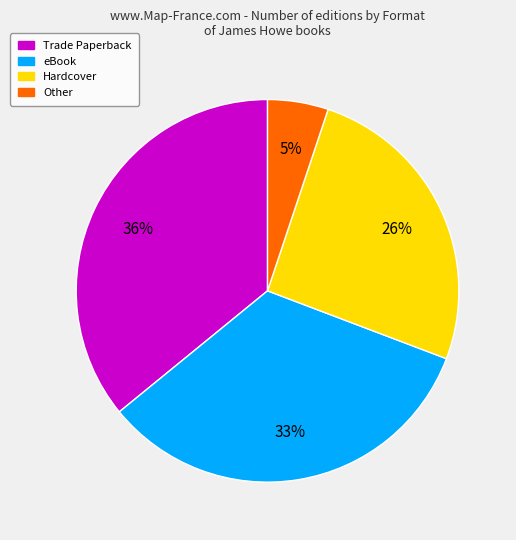

Is there a majority slice in this chart?

No